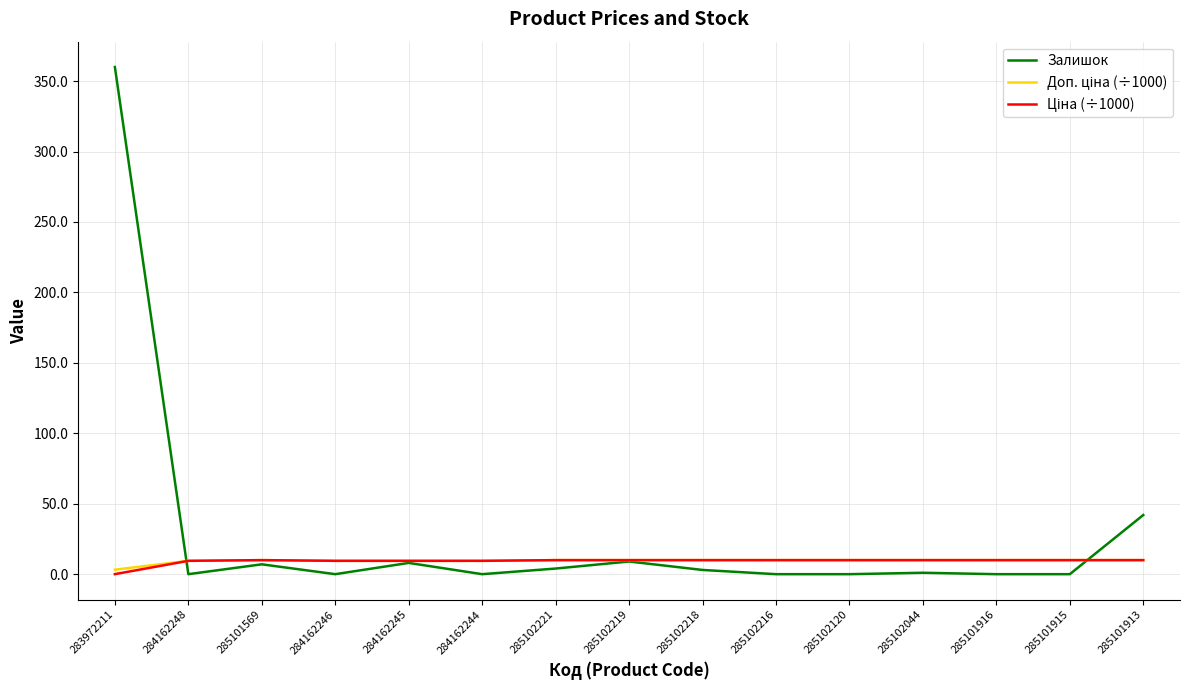

Is it true that Залишок equals 0.0 at 285101916?

True